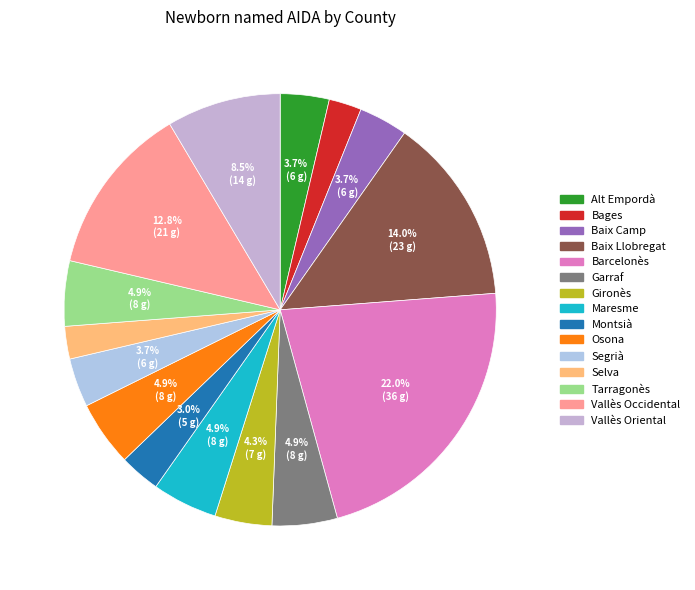

True or false: Gironès accounts for 13% of the total.

False